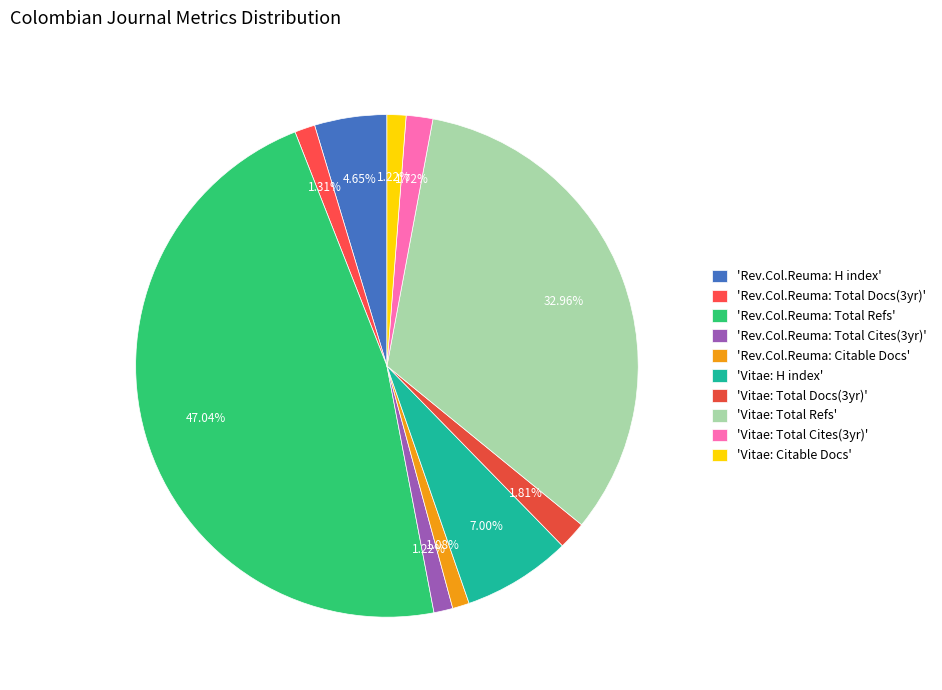

How many slices are in this pie chart?

10